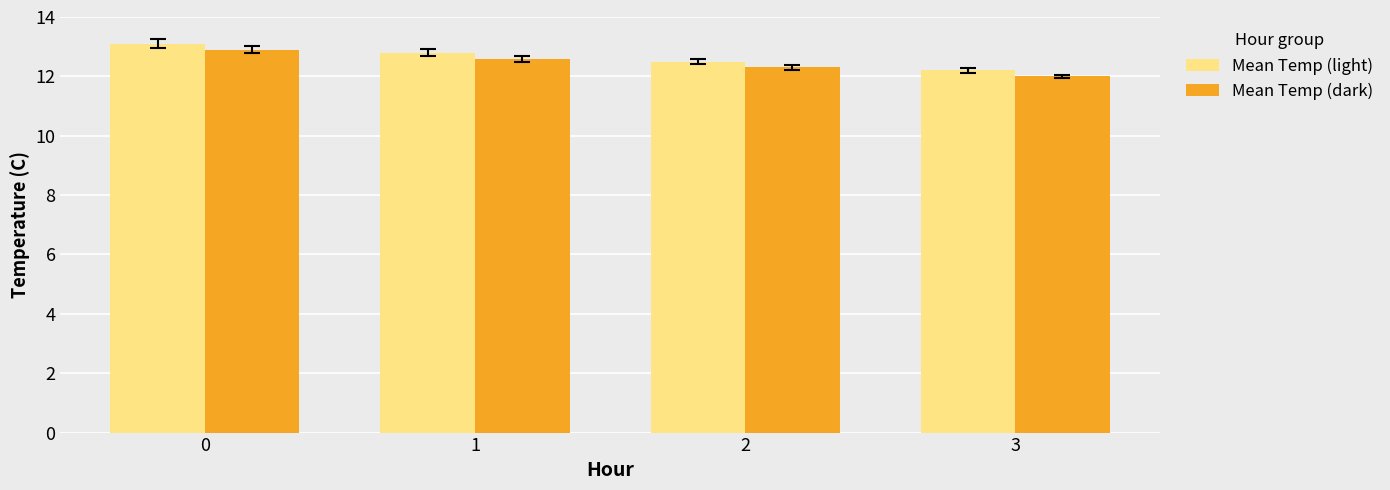

The value of Mean Temp (dark) at 1 is 12.6. True or false?

True